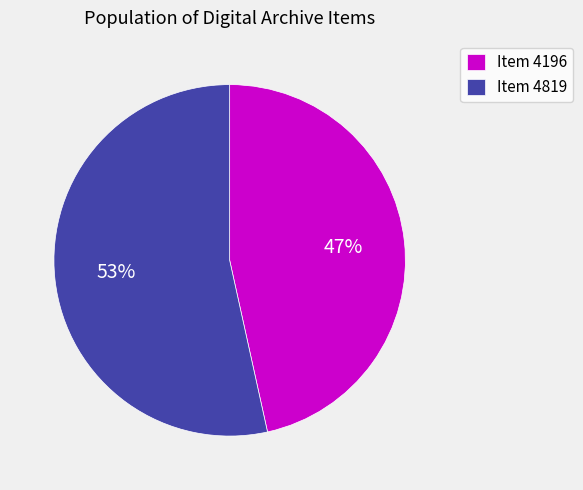

Which category accounts for the majority?

Item 4819